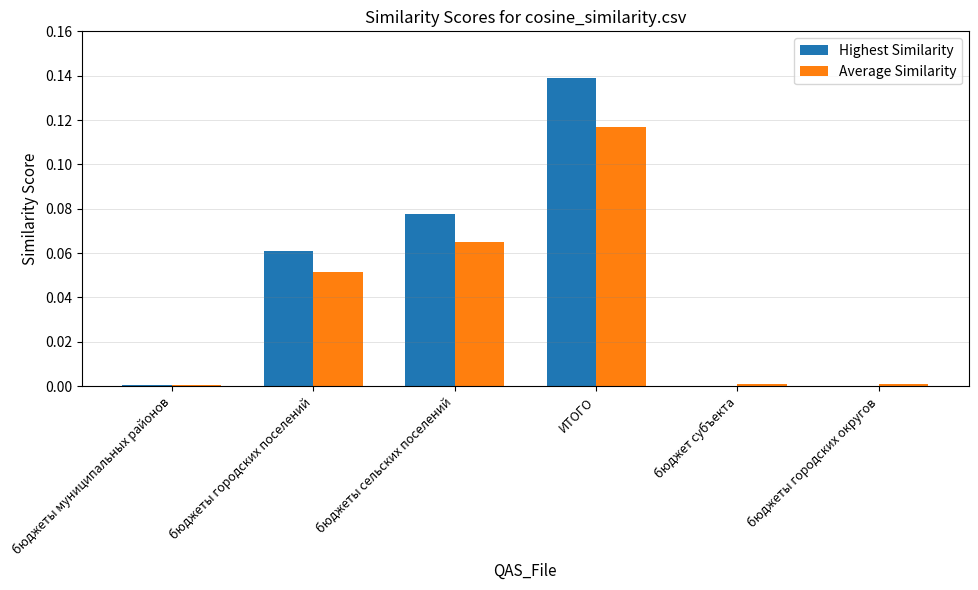

Which label corresponds to the largest value in the chart?

ИТОГО